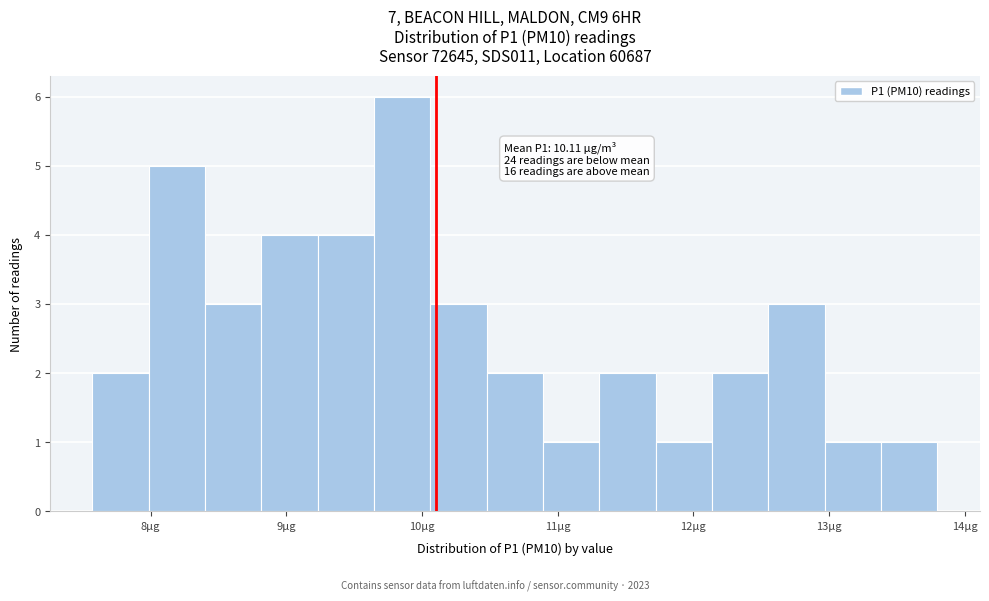

Which range on the x-axis has the tallest bar?

9.6 to 10.1